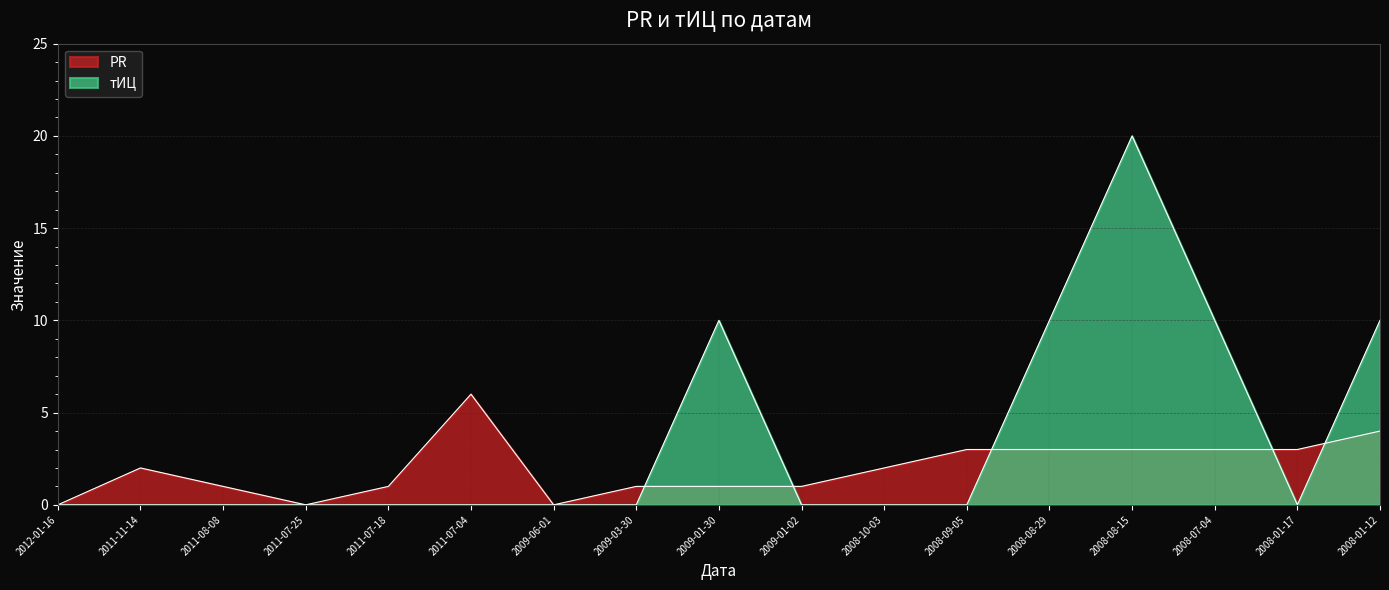

Which series ends up on top after the final intersection of PR and тИЦ?

тИЦ